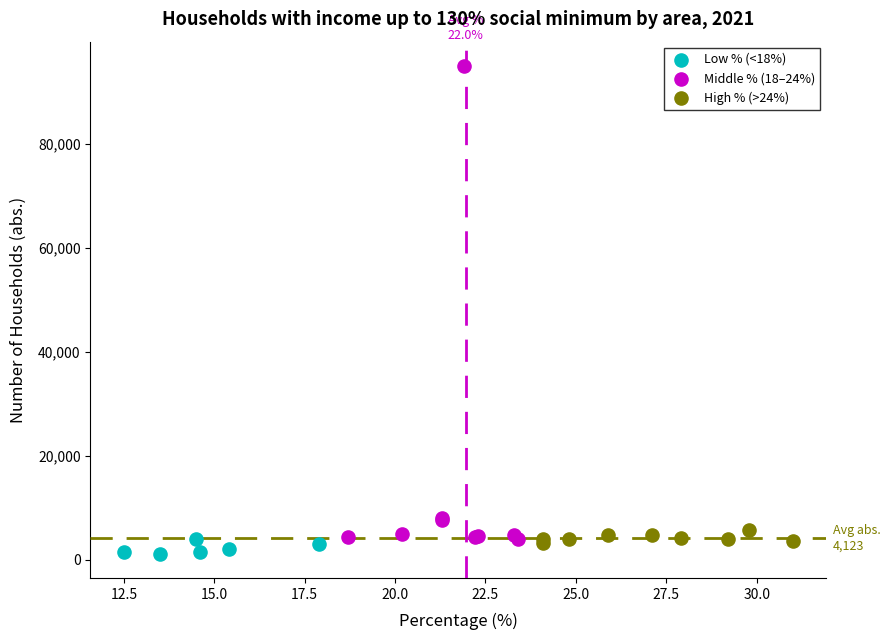

What are all the series names shown in the legend?

Low % (<18%), Middle % (18–24%), High % (>24%)